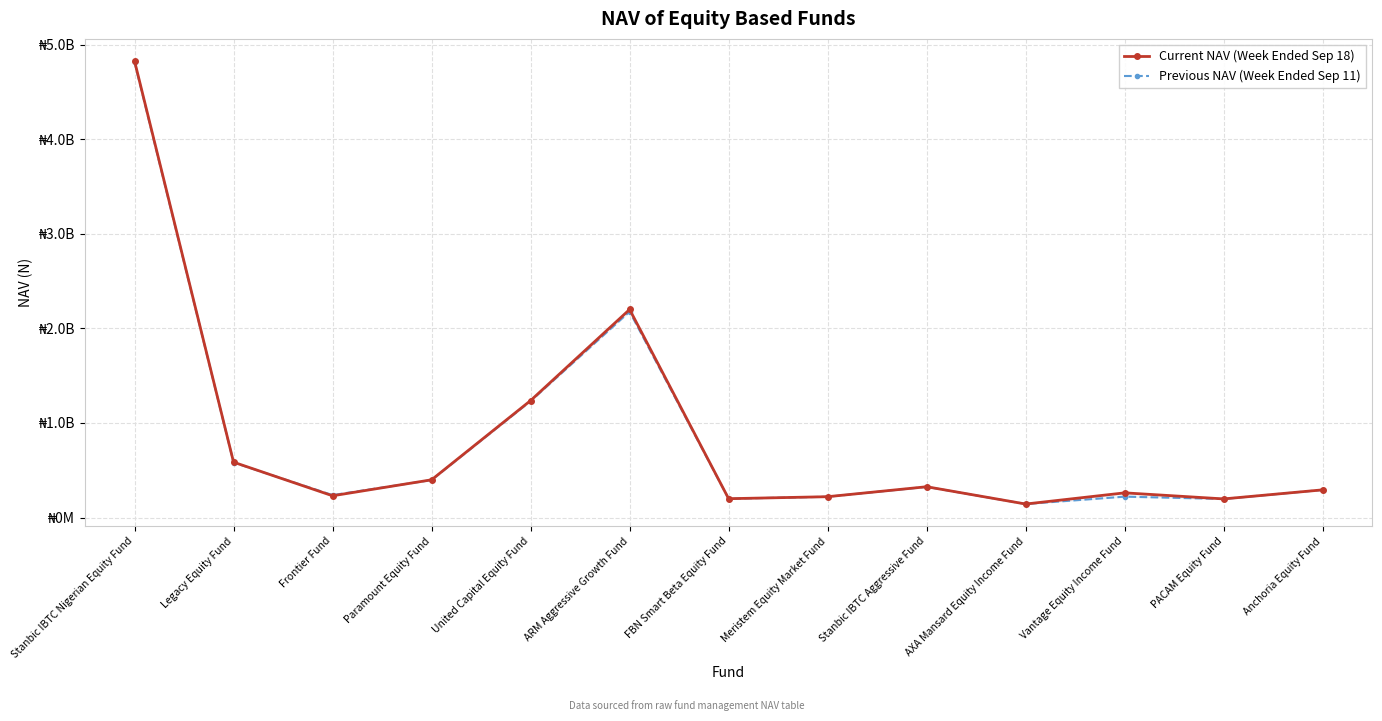

The Previous NAV (Week Ended Sep 11) series shows 80876311.4 at AXA Mansard Equity Income Fund. True or false?

False